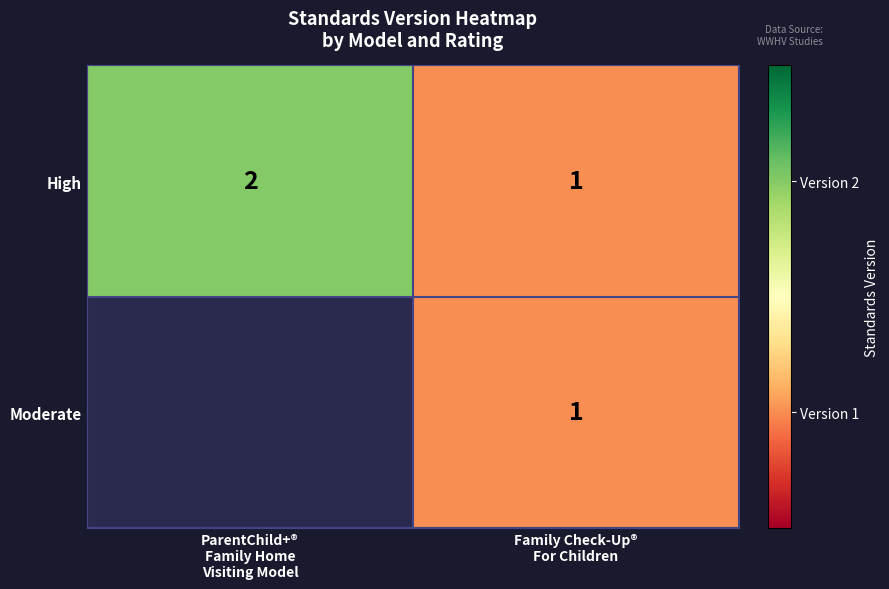

How many distinct data groups are displayed?

2